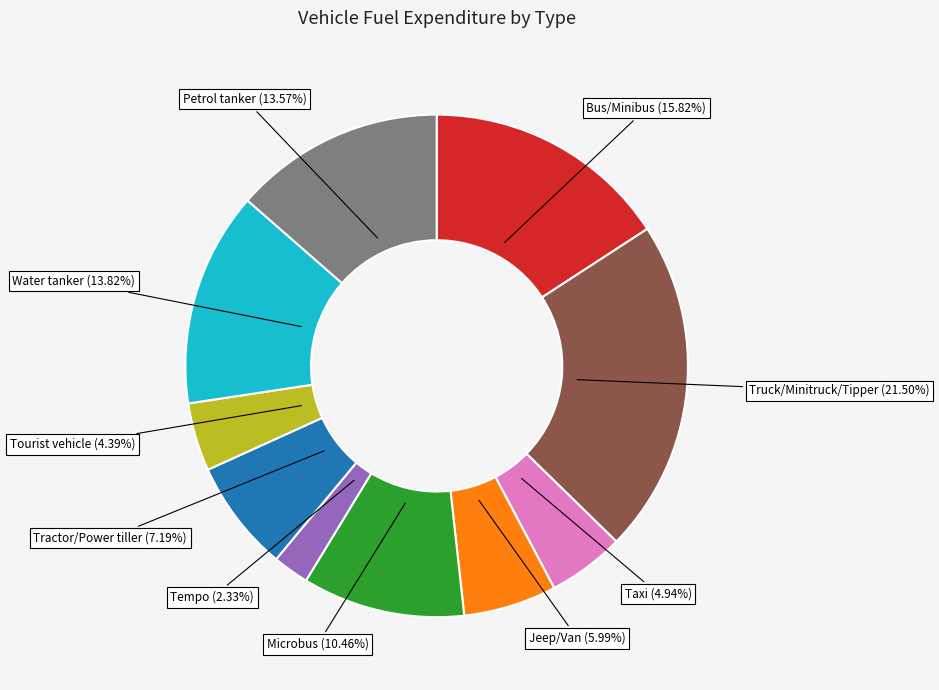

To the nearest percent, what is the combined percentage of Microbus and Truck/Minitruck/Tipper?

32%